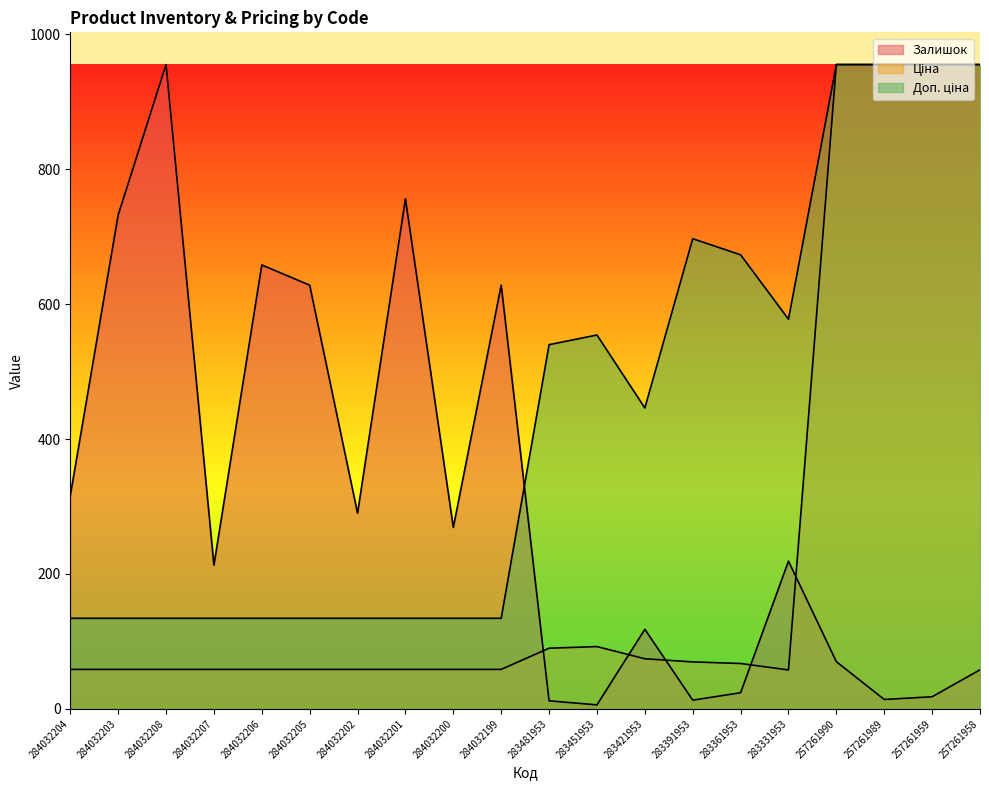

True or false: Доп. ціна and Ціна cross at least once.

False